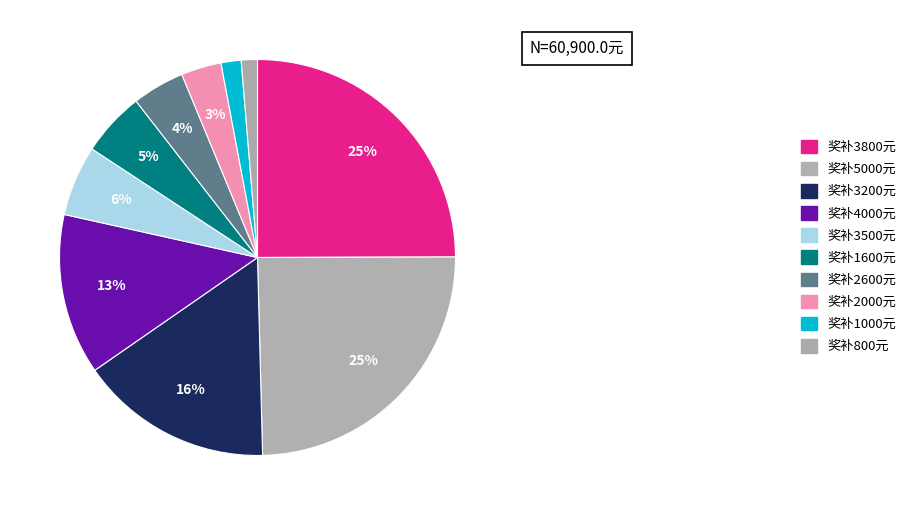

How many segments does this pie chart have?

10